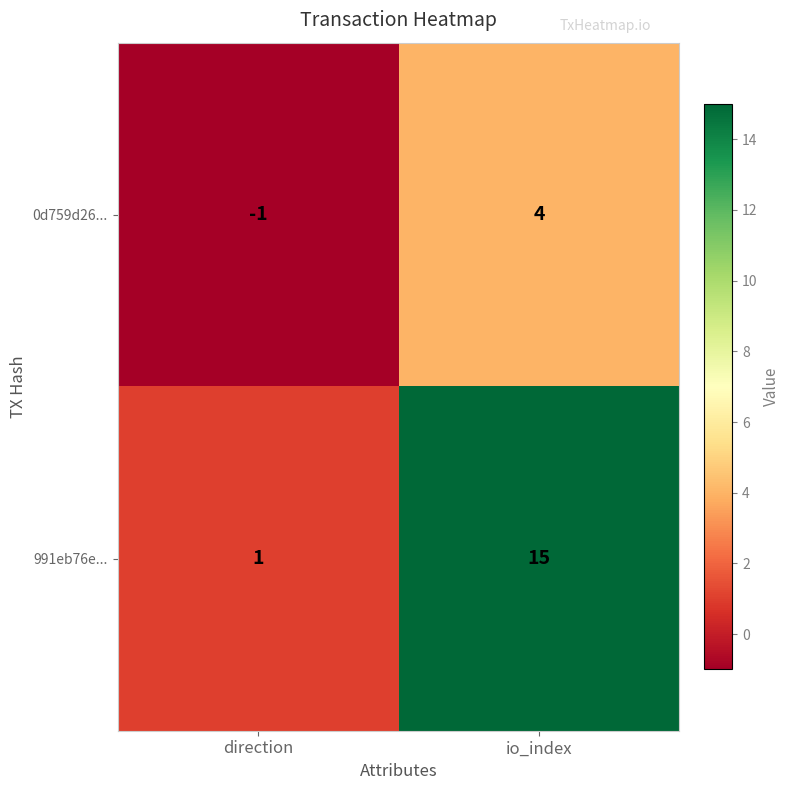

Reading left to right, transcribe all the data shown in this chart.

0d759d26...: -1	4
991eb76e...: 1	15